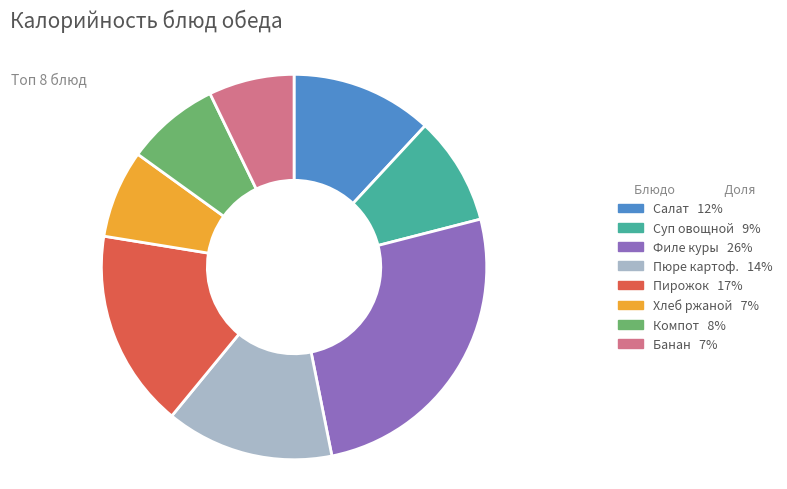

Is there a majority slice in this chart?

No